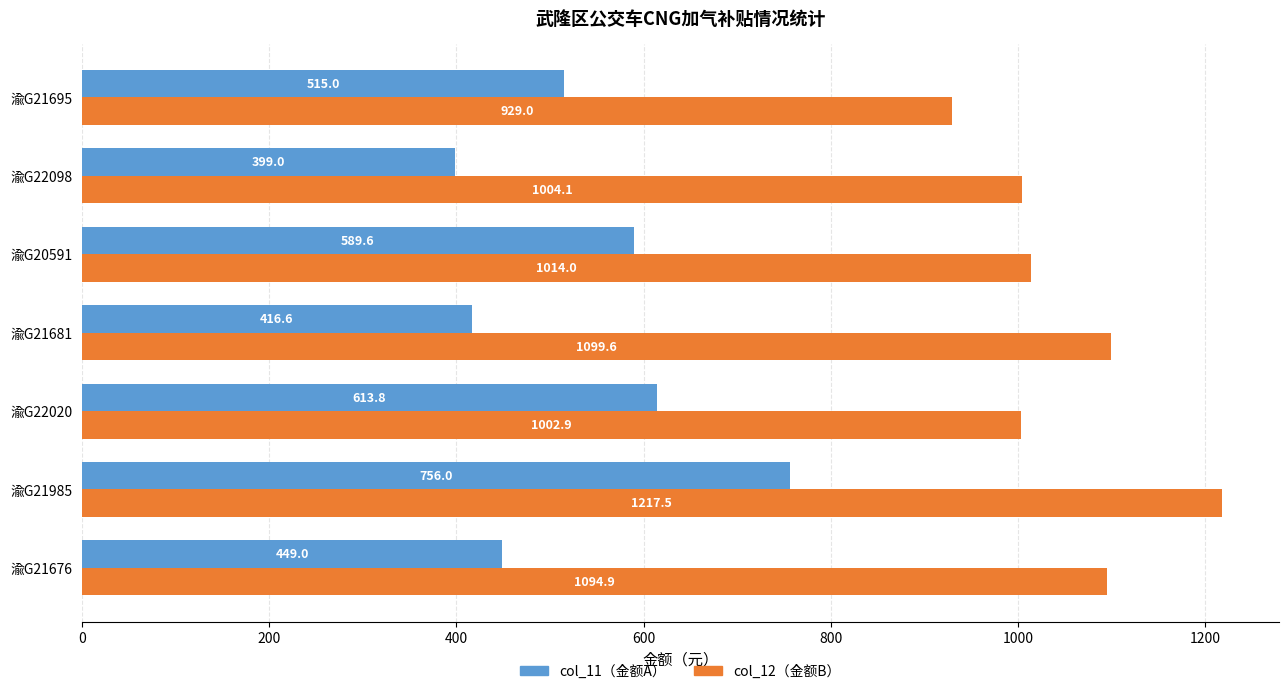

What is the total value across all series at 渝G22098?

1403.1